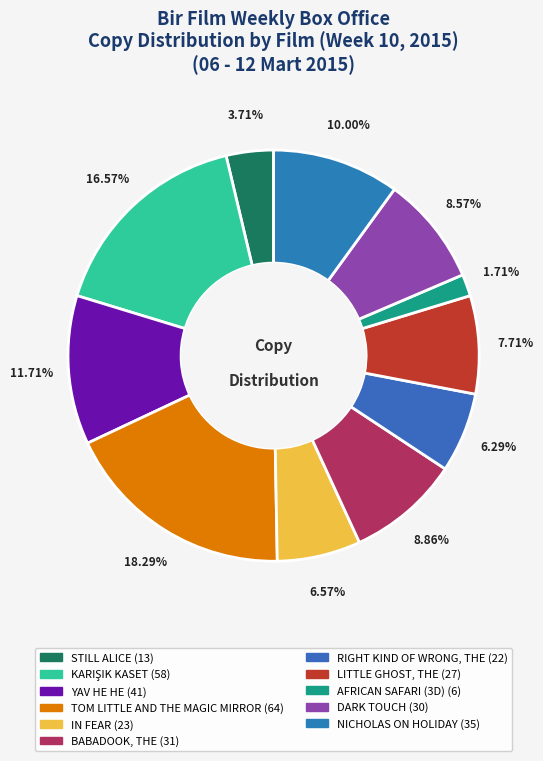

Is it true that DARK TOUCH is 23% of the pie?

False